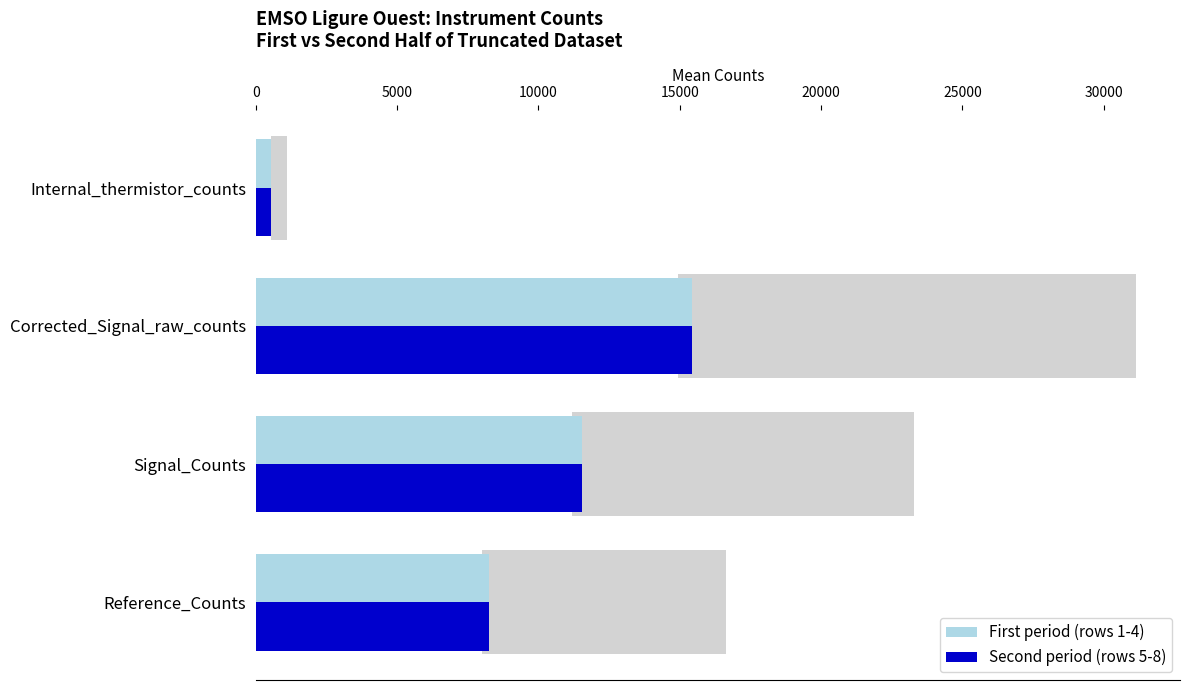

What is the difference between the maximum and minimum values in the First period (rows 1-4) series?

14865.8